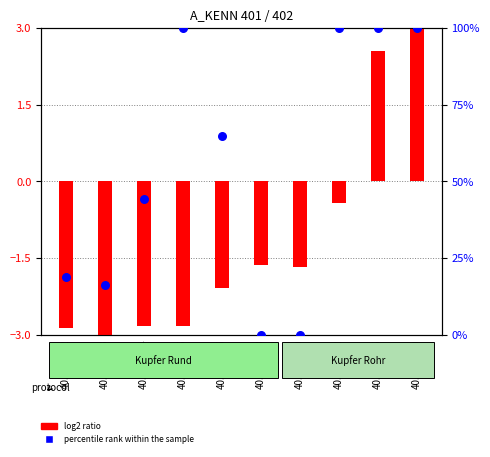

Which series has the largest Y range (max minus min)?

percentile rank within the sample